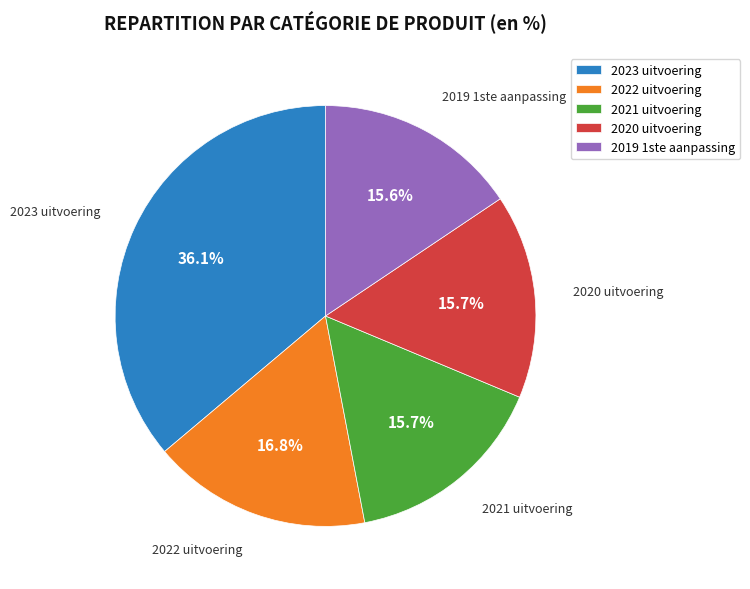

What percentage is the 2020 uitvoering slice, to the nearest percent?

16%